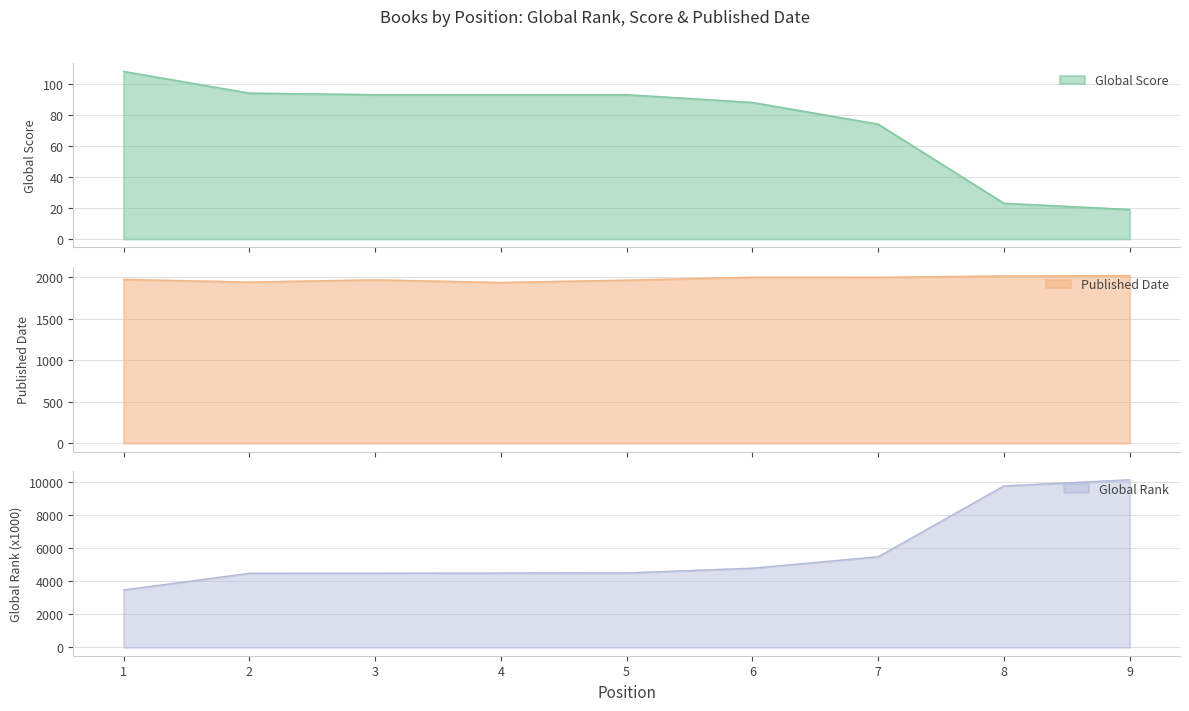

Reading left to right, list all the values displayed in this chart.

Global Rank: 3468	4475	4481	4492	4497	4783	5475	9755	10126
Global Score: 108	94	93	93	93	88	74	23	19
Published Date: 1971	1939	1966	1934	1962	1997	1996	2013	2017